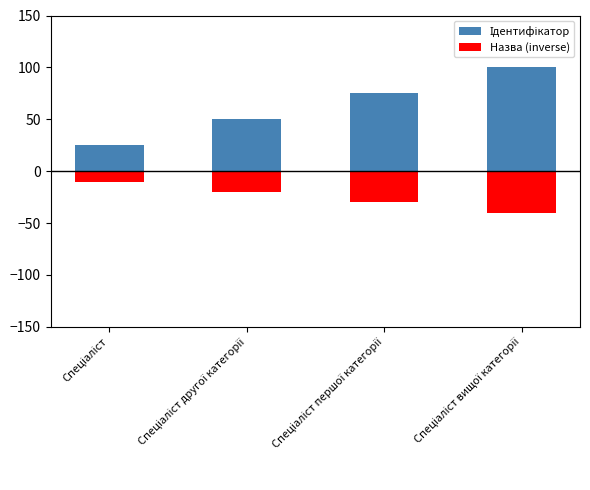

At which category is the sum across all series the highest?

Спеціаліст вищої категорії